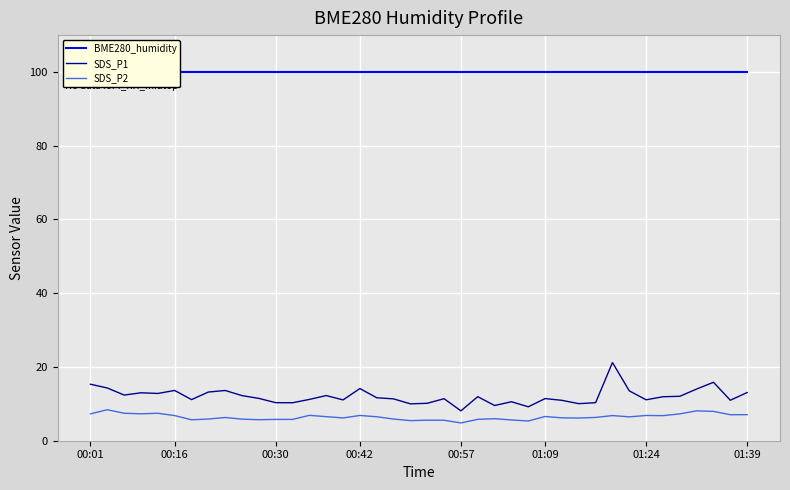

What is the highest value of the SDS_P2 series?

8.4